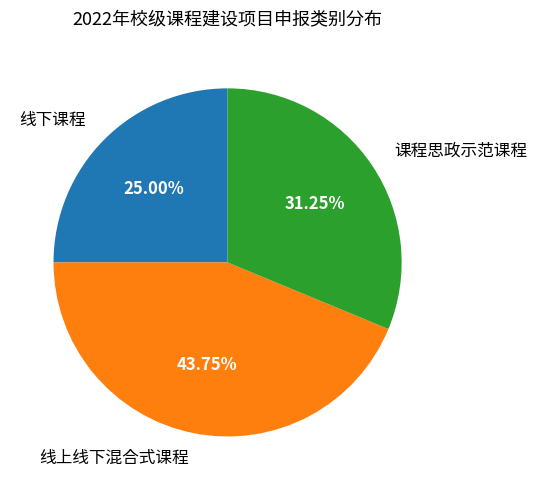

Does 线下课程 represent more than half of the total?

No